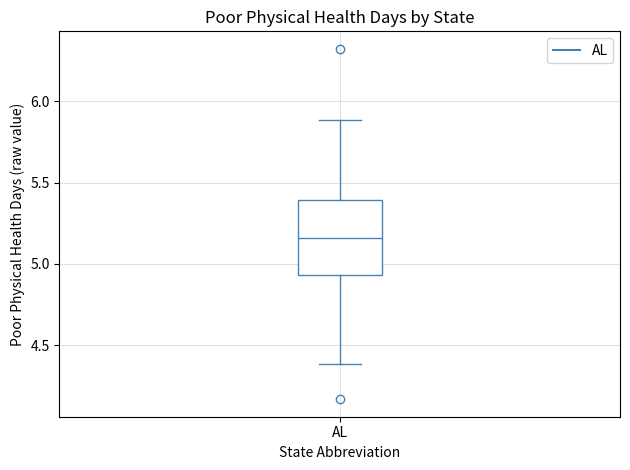

Where is the lower edge of the box for AL on the y-axis? The values are not printed on the chart, so give them approximately, as read against the axis.

4.95